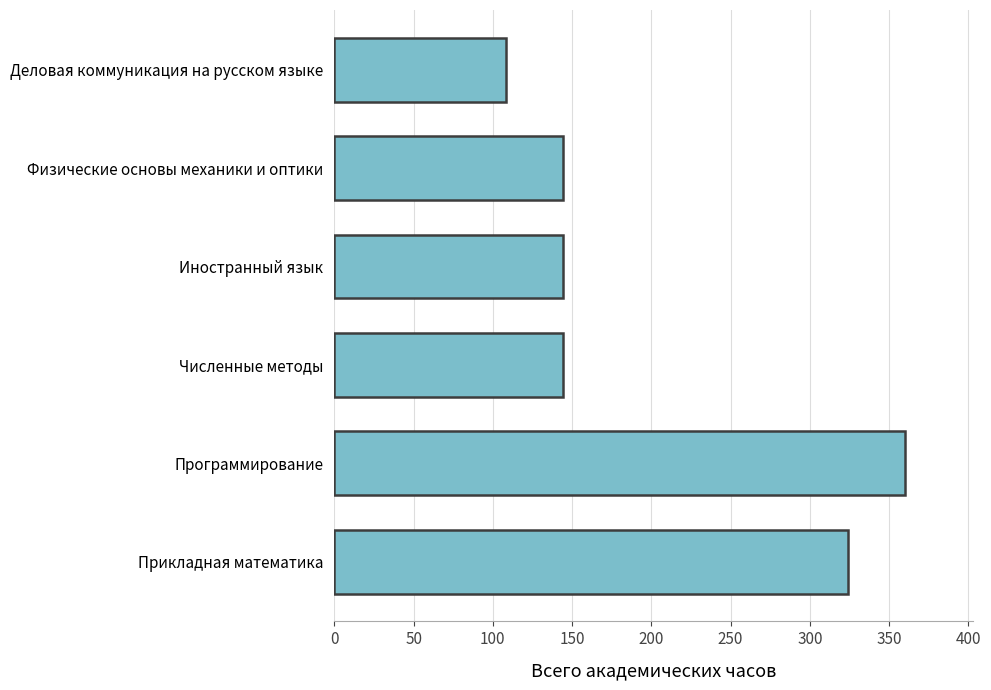

Which has a higher value, Программирование or Деловая коммуникация на русском языке?

Программирование